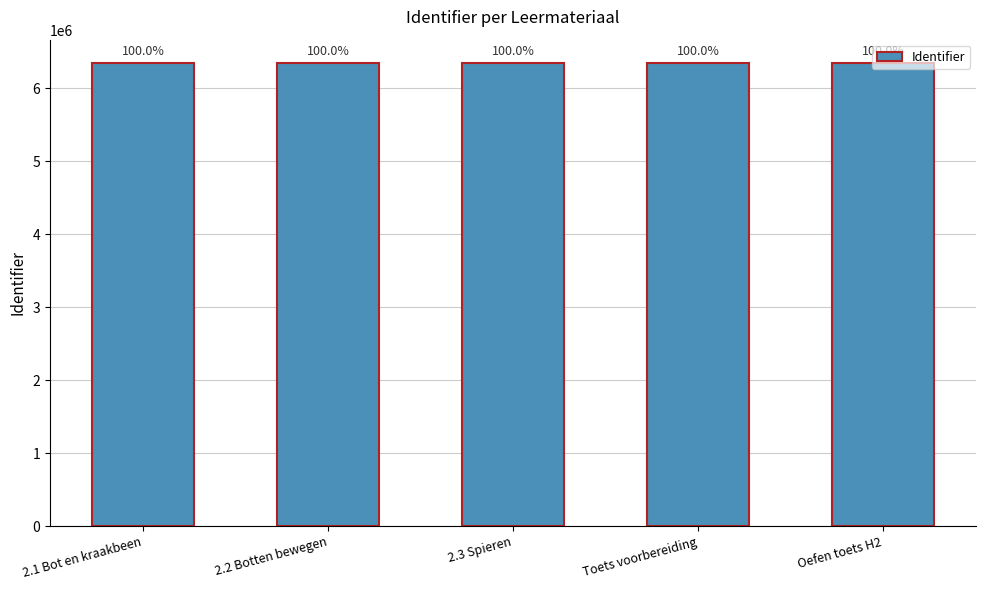

What is the difference between the maximum and second lowest values?

305